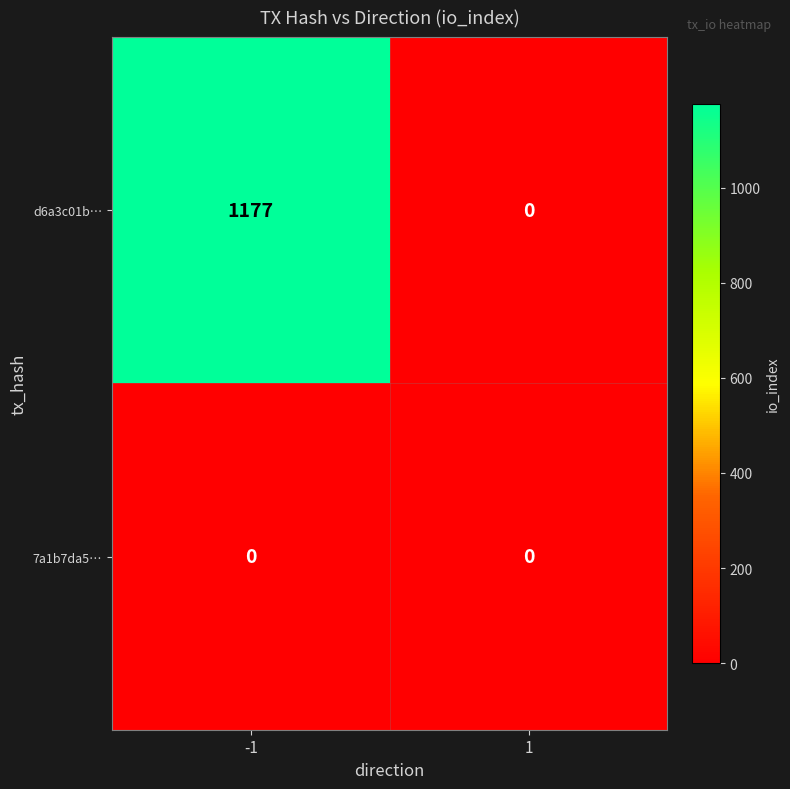

What is the maximum value for d6a3c01b…?

1177